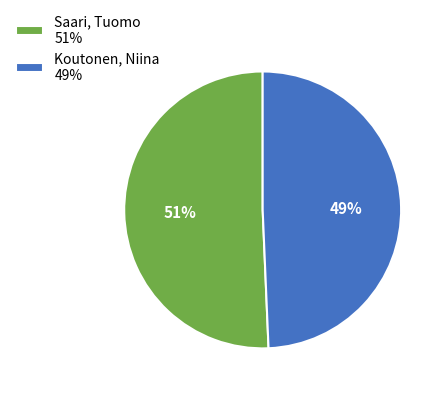

How many segments does this pie chart have?

2